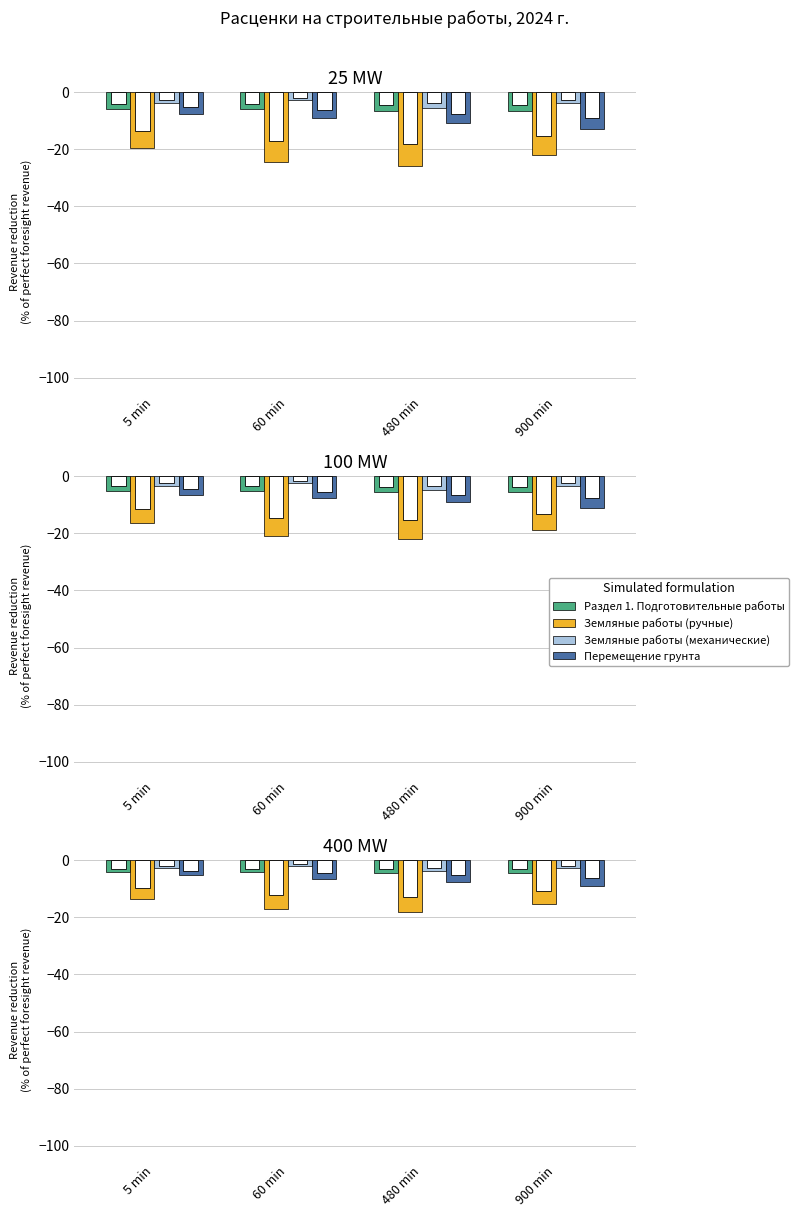

Between 60 min and 480 min, which series saw the biggest shift?

Земляные работы (механические)